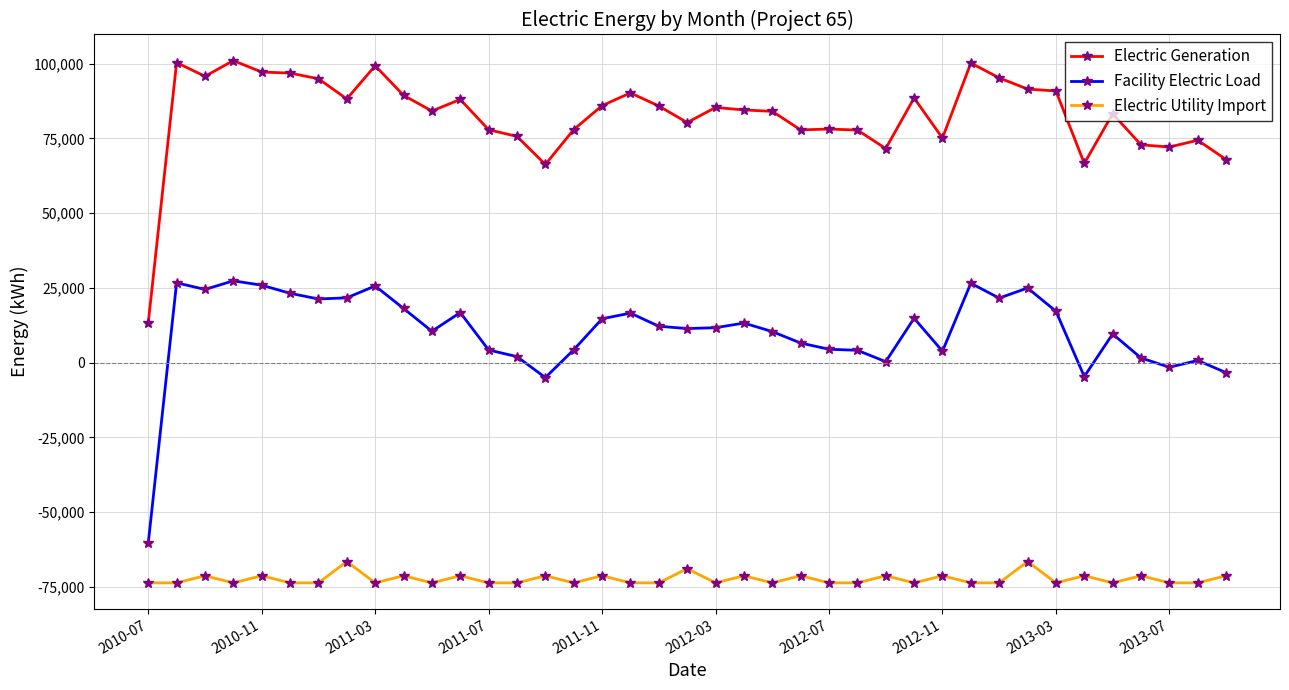

What is the sum of all Electric Utility Import values?

-2822688.0